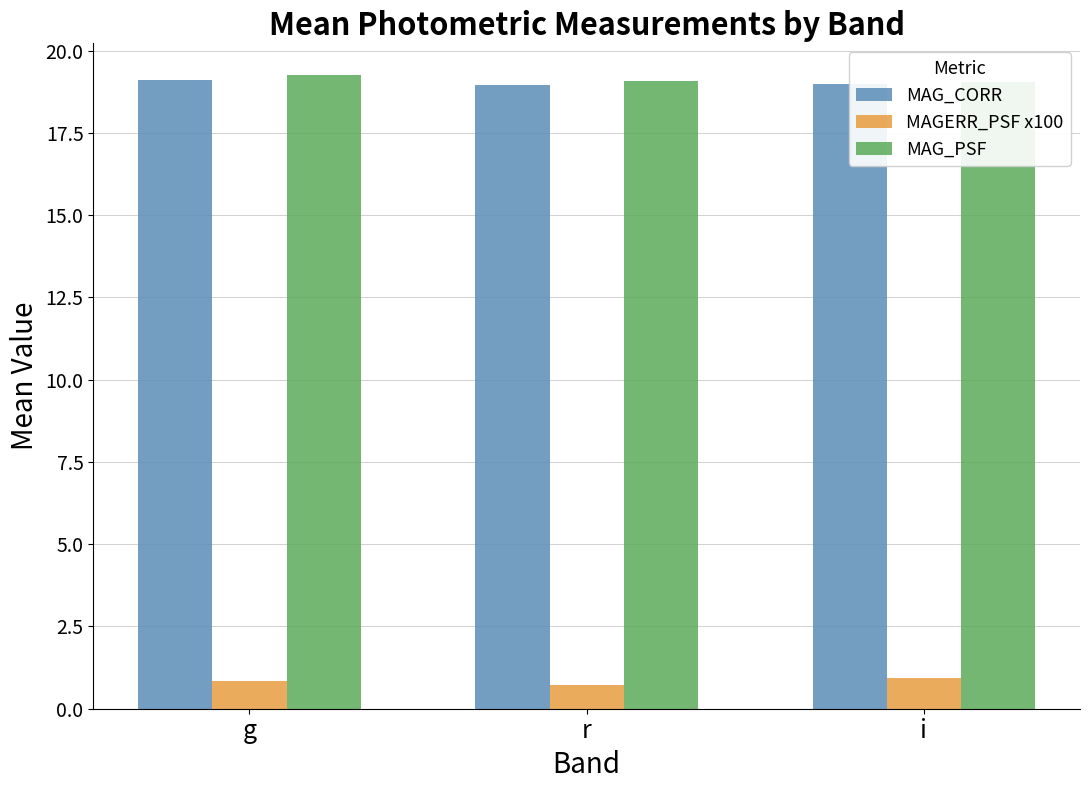

What is the spread (max minus min) of values at r?

18.4